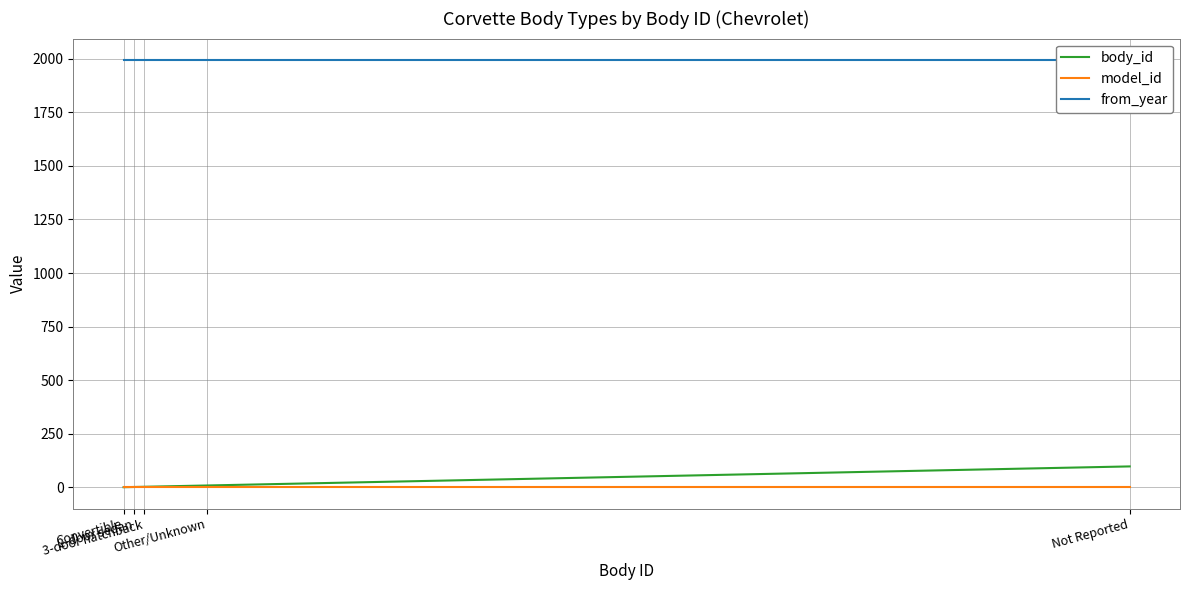

What is the greatest value displayed?

1994